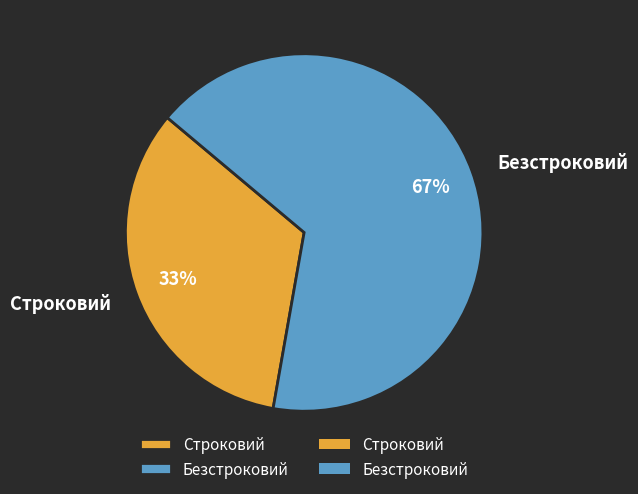

What percentage is the Строковий slice, to the nearest percent?

33%